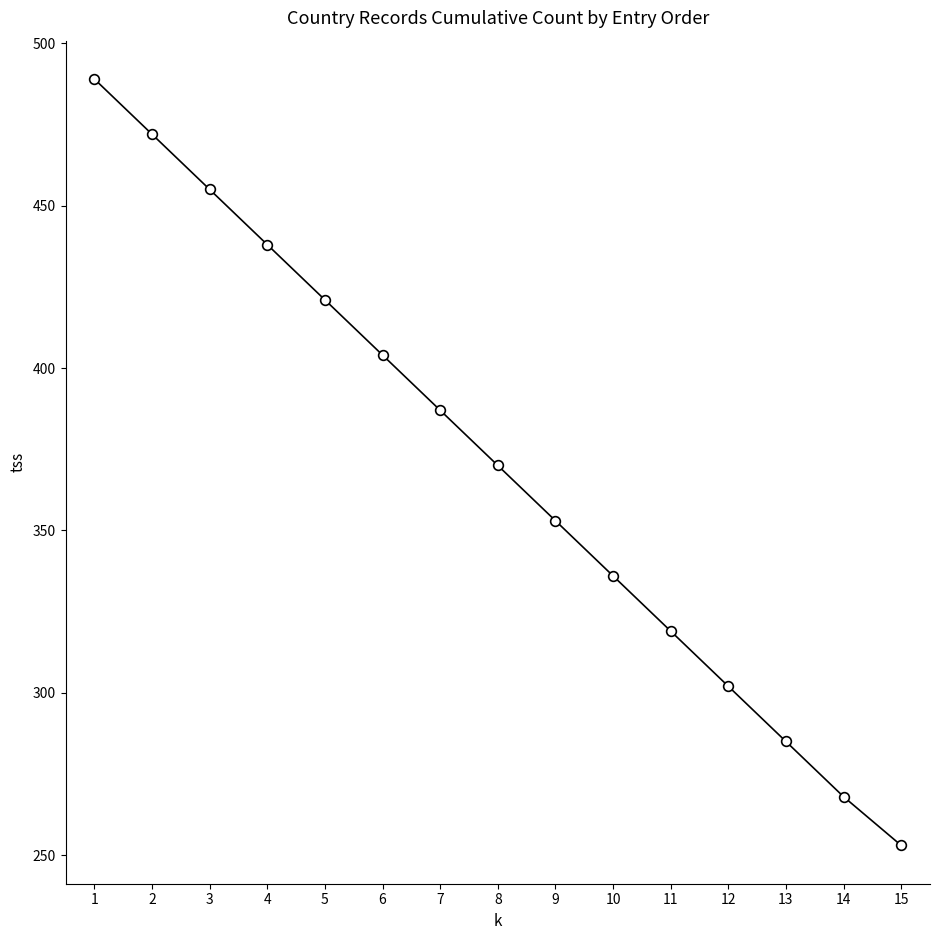

Approximately how many times larger is the value at 6 compared to 3?

0.9